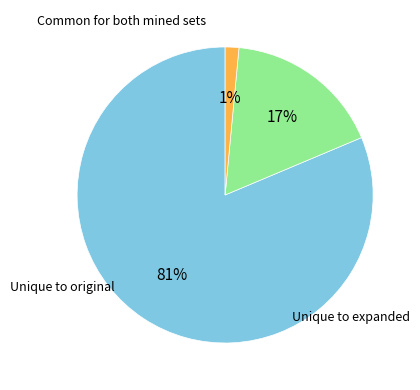

To the nearest percent, what is the average slice percentage?

33%